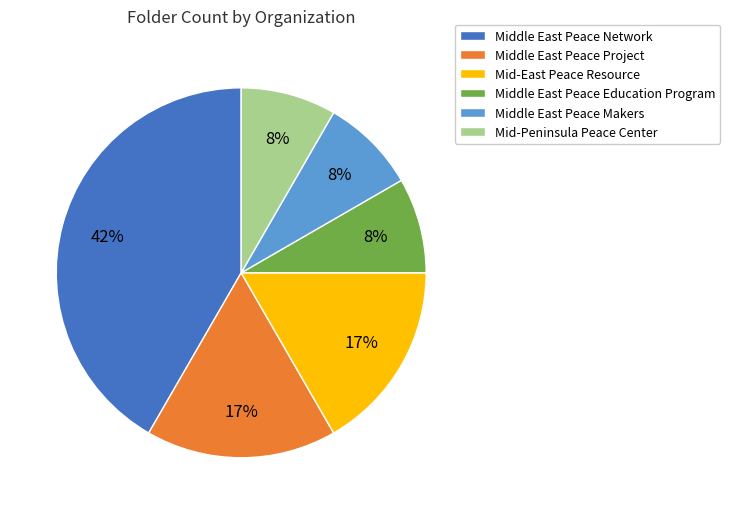

Which category has the biggest portion of the pie?

Middle East Peace Network